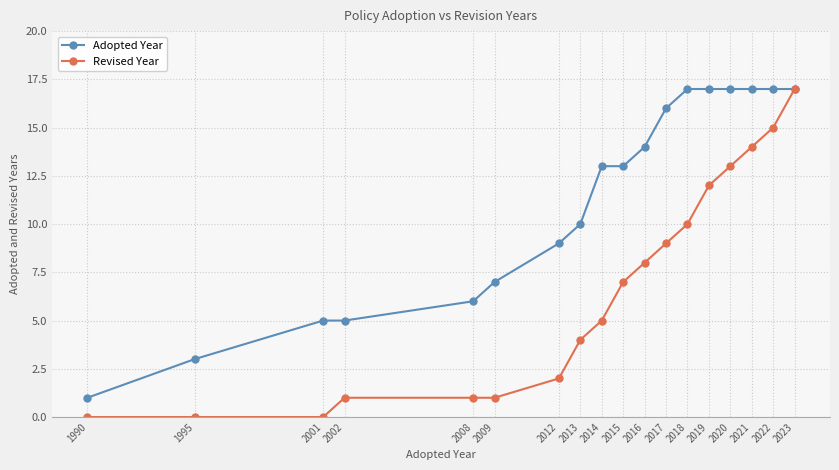

Between 2002 and 2012, which series saw the biggest shift?

Adopted Year